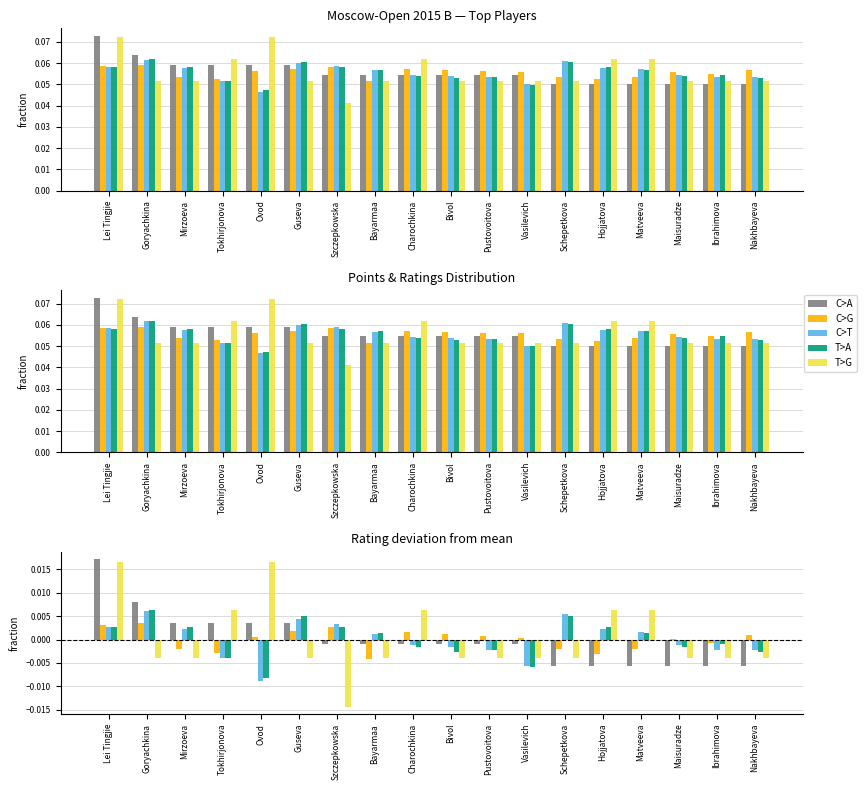

At Maisuradze, list the series in order from largest to smallest.

C>G, C>T, T>A, T>G, C>A